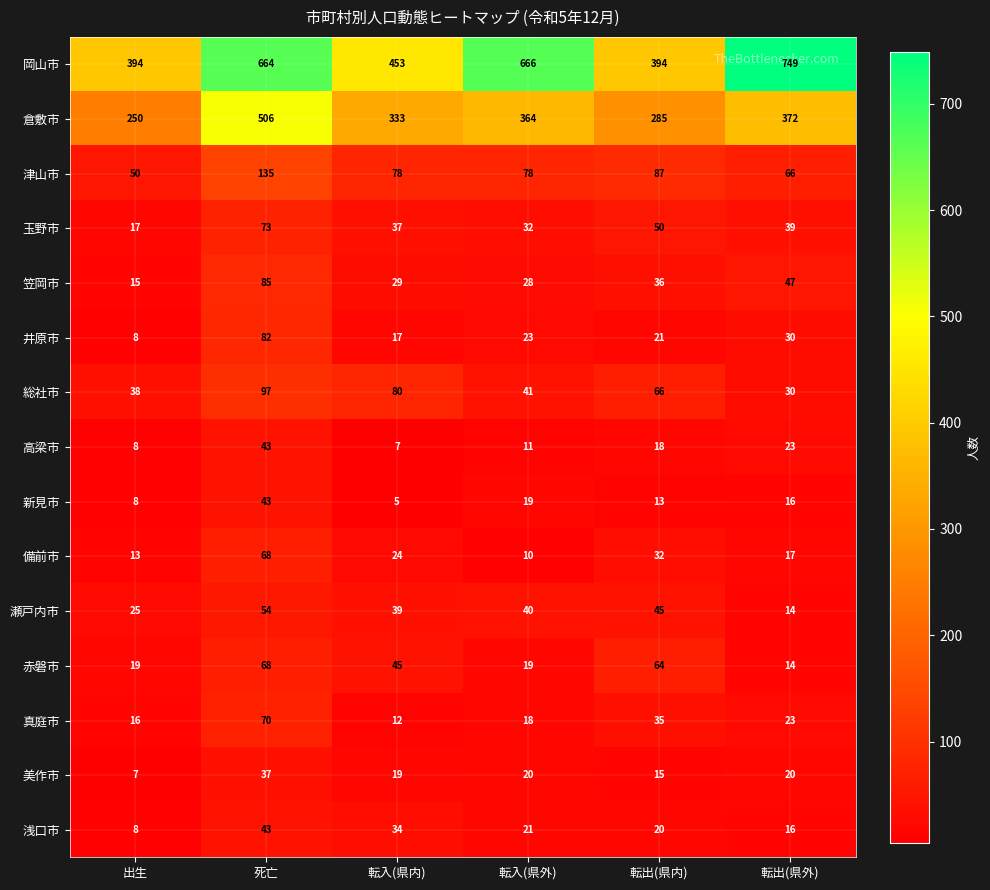

What is the greatest value displayed?

749